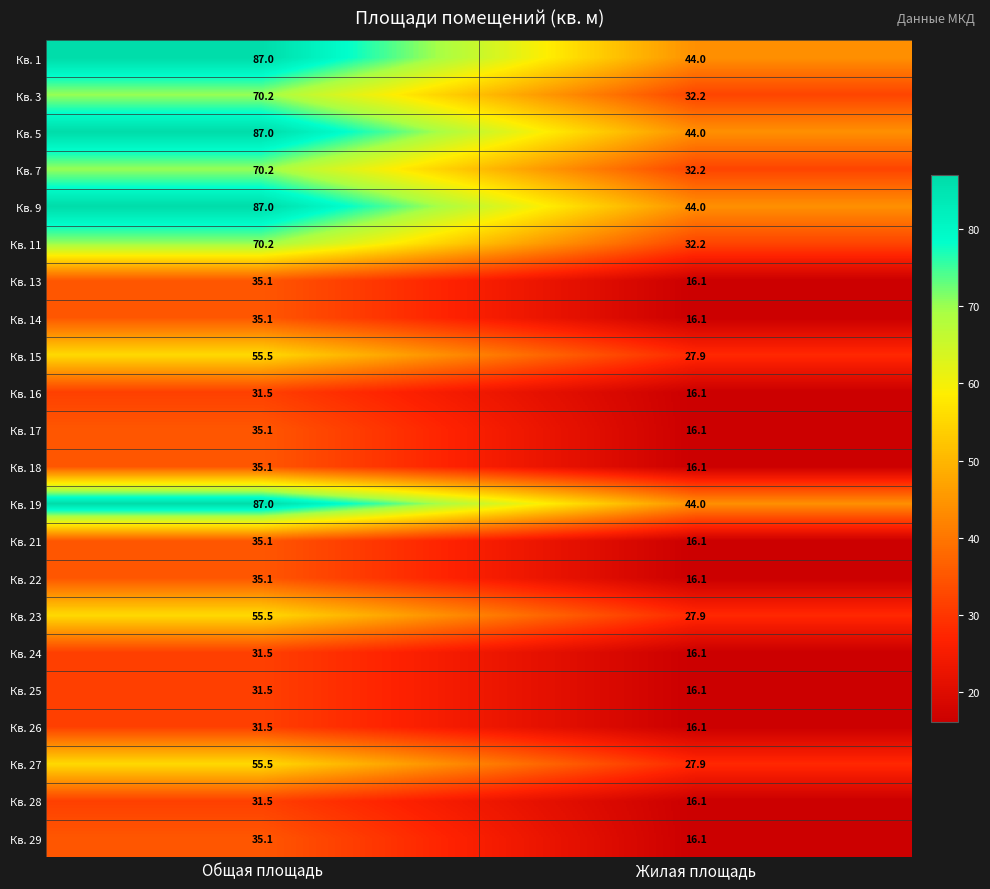

List the labels in order of Кв. 11 value, smallest first.

Жилая площадь, Общая площадь